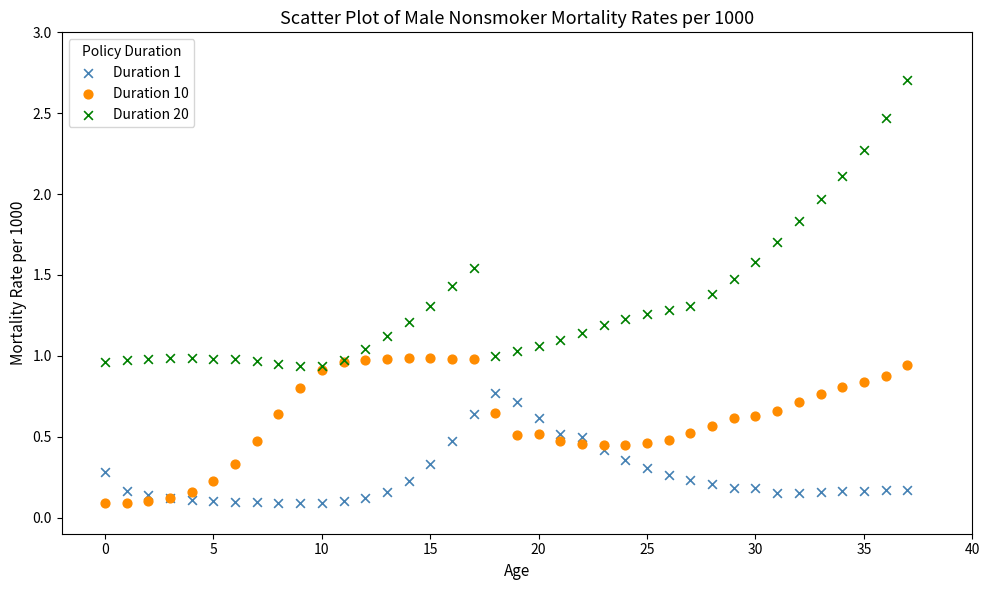

What are all the series names shown in the legend?

Duration 1, Duration 10, Duration 20